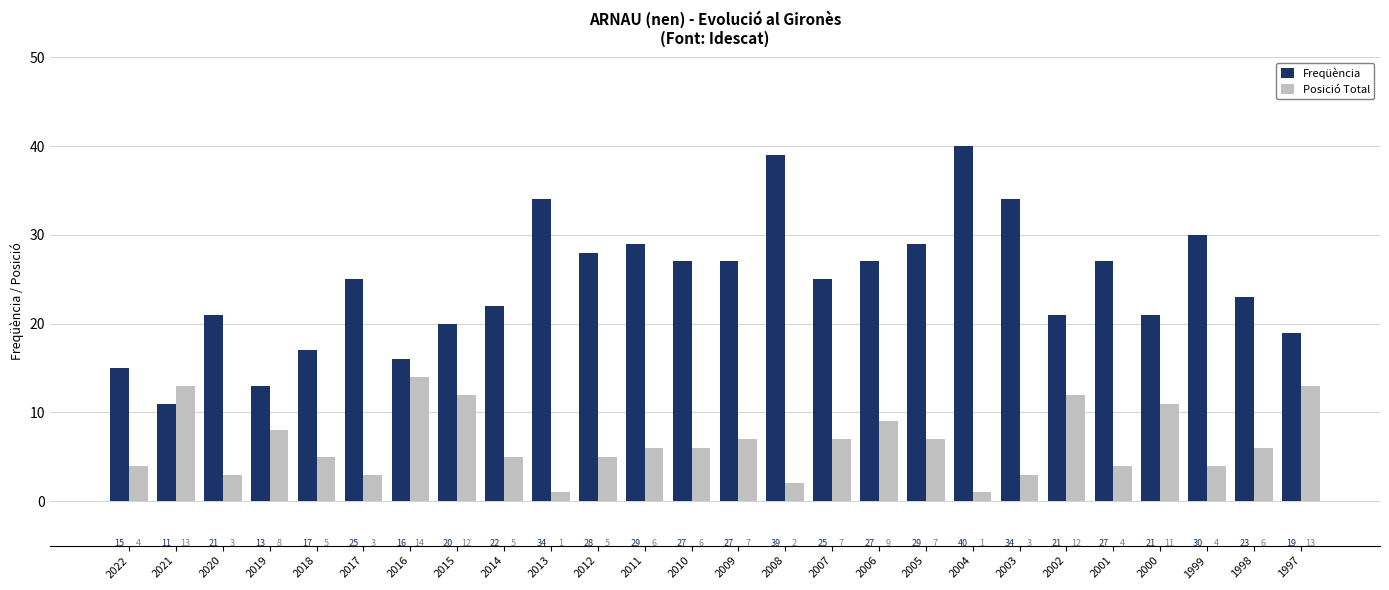

Is it true that Freqüència equals 11 at 2011?

False